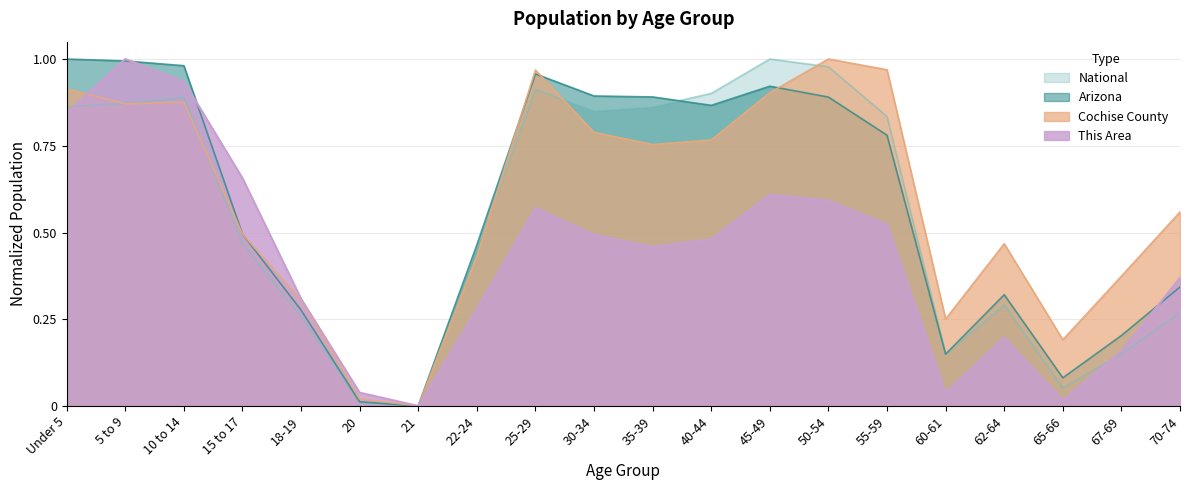

Which category has the lowest value in the Arizona series?

21